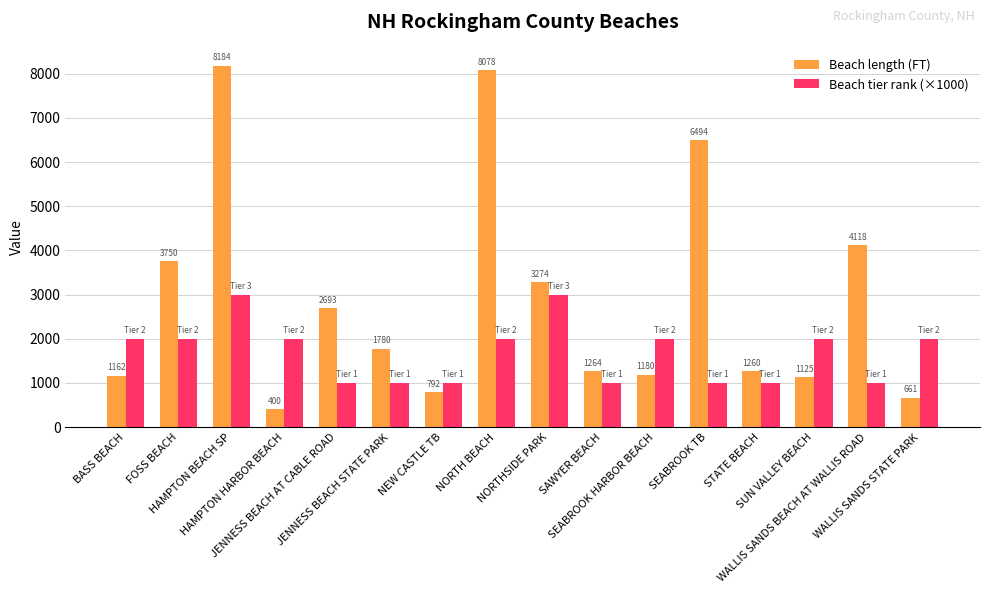

Reading left to right, what are all the values shown in this chart?

Beach length (FT): 1162	3750	8184	400	2693	1780	792	8078	3274	1264	1180	6494	1260	1125	4118	661
Beach tier rank (×1000): 2000	2000	3000	2000	1000	1000	1000	2000	3000	1000	2000	1000	1000	2000	1000	2000